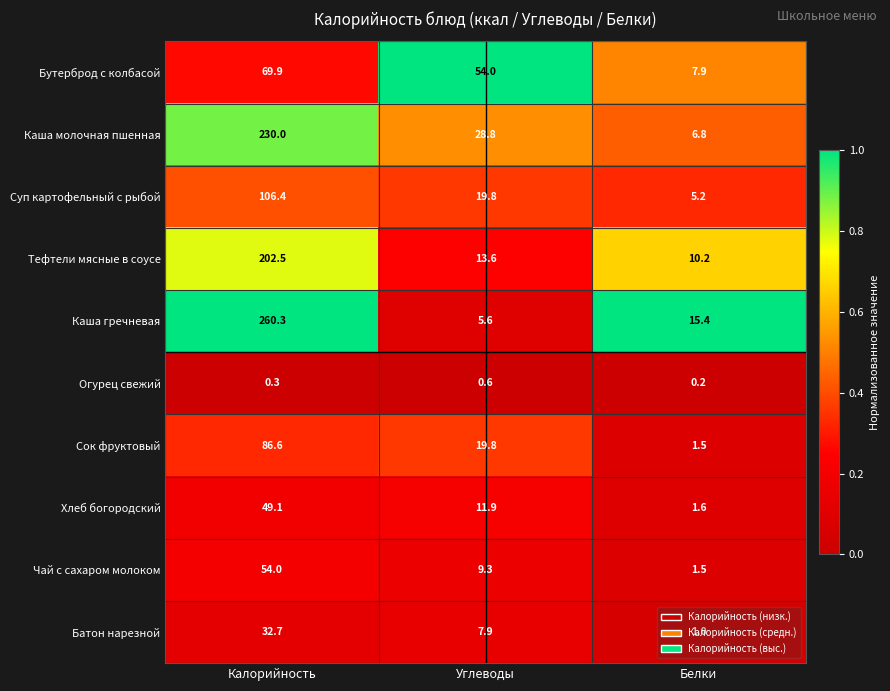

What is the total value across all series at Белки?

51.3